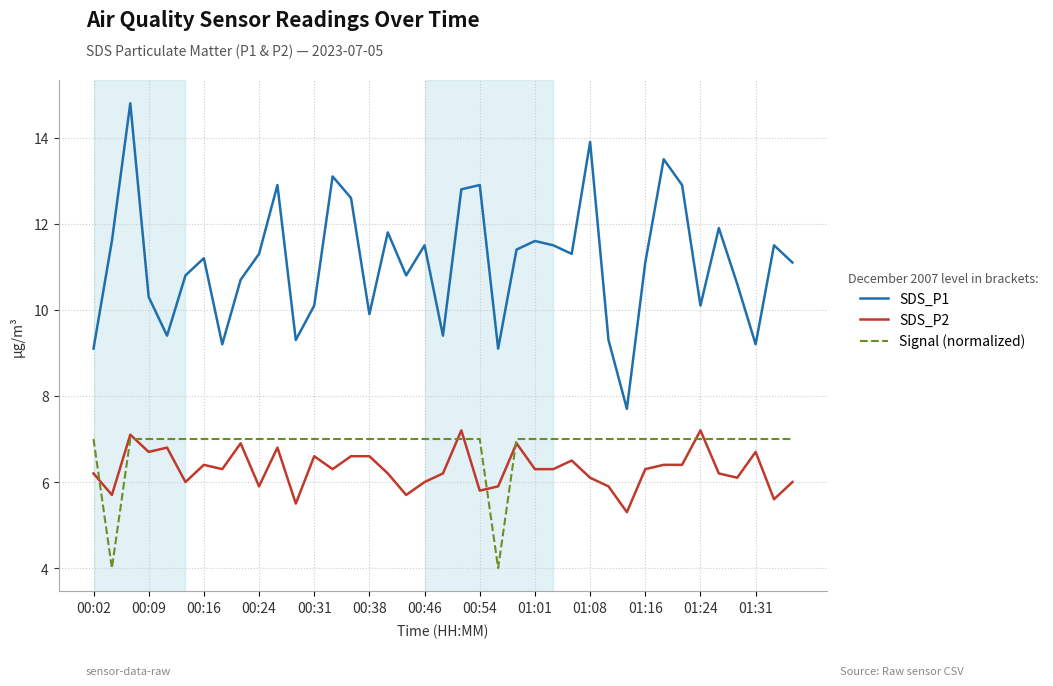

What is the average value of the SDS_P1 series?

11.1